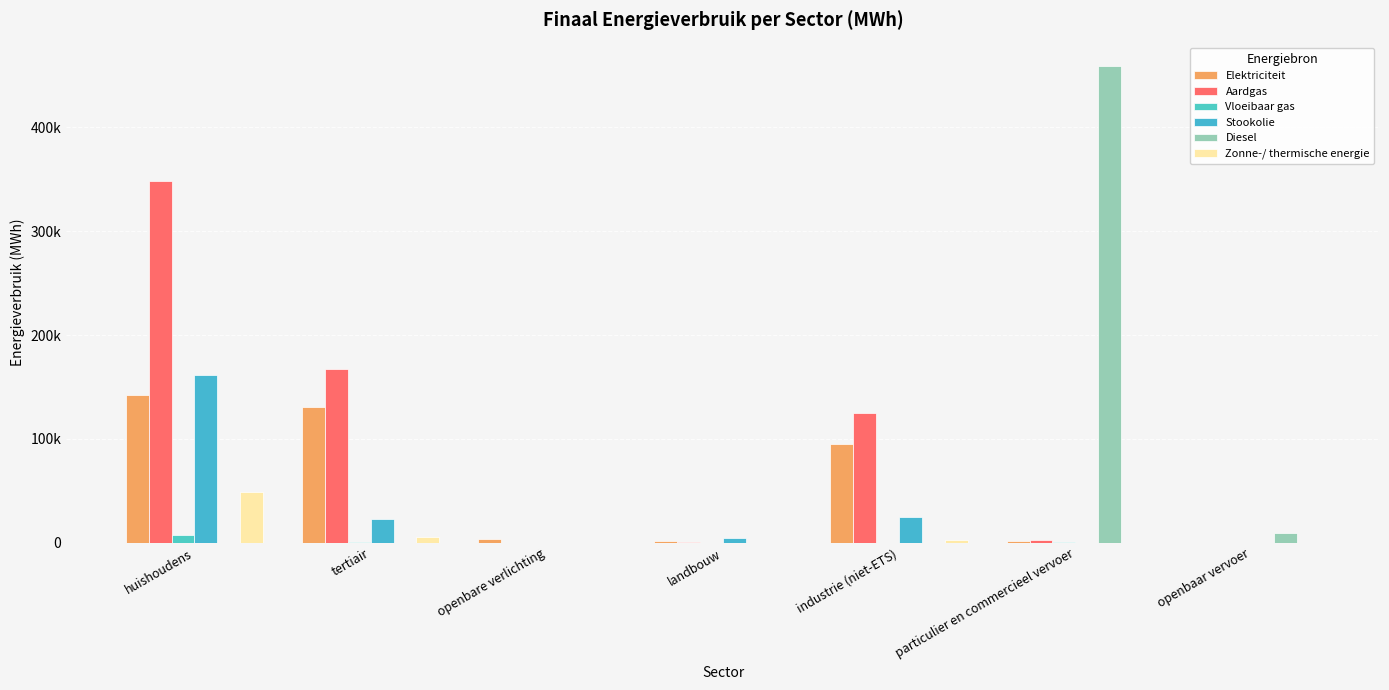

Reading left to right, extract all data points from this chart.

Elektriciteit: huishoudens=141899.2	tertiair=131017.6	openbare verlichting=3851.3	landbouw=1540.7	industrie (niet-ETS)=95557.0	particulier en commercieel vervoer=1402.3	openbaar vervoer=145.3
Aardgas: huishoudens=348238.0	tertiair=167697.5	openbare verlichting=0.0	landbouw=654.2	industrie (niet-ETS)=125112.3	particulier en commercieel vervoer=2380.9	openbaar vervoer=0.0
Vloeibaar gas: huishoudens=7391.1	tertiair=577.2	openbare verlichting=0.0	landbouw=44.1	industrie (niet-ETS)=297.0	particulier en commercieel vervoer=1011.5	openbaar vervoer=0.0
Stookolie: huishoudens=161914.7	tertiair=23105.4	openbare verlichting=0.0	landbouw=4877.1	industrie (niet-ETS)=25003.0	particulier en commercieel vervoer=0.0	openbaar vervoer=0.0
Diesel: huishoudens=0.0	tertiair=0.0	openbare verlichting=0.0	landbouw=0.0	industrie (niet-ETS)=0.0	particulier en commercieel vervoer=458452.1	openbaar vervoer=9094.2
Zonne-/ thermische energie: huishoudens=49325.7	tertiair=5524.8	openbare verlichting=0.0	landbouw=0.0	industrie (niet-ETS)=3158.7	particulier en commercieel vervoer=0.0	openbaar vervoer=0.0